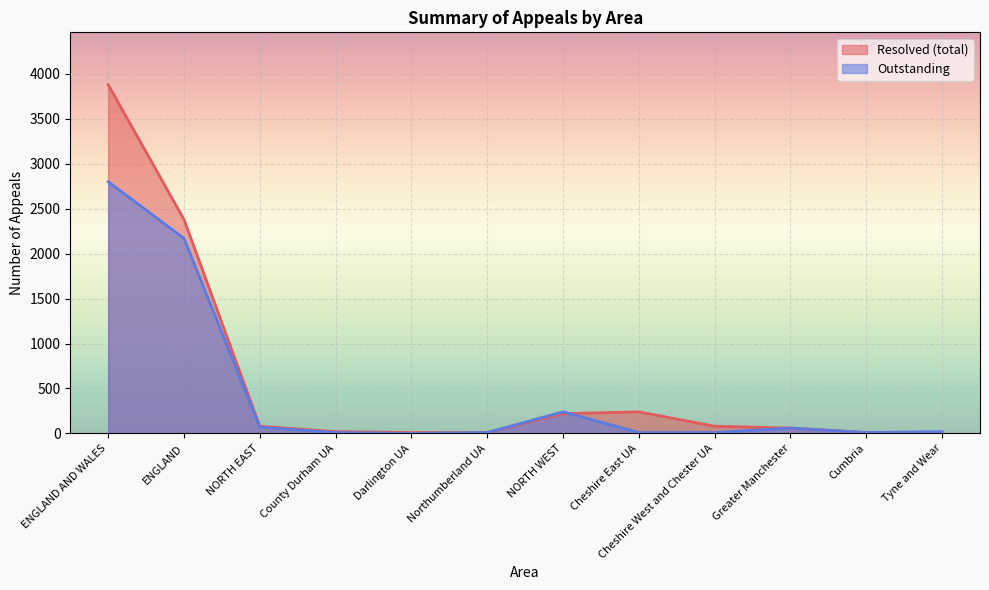

Which series ends up on top after the final intersection of Resolved (total) and Outstanding?

Resolved (total)